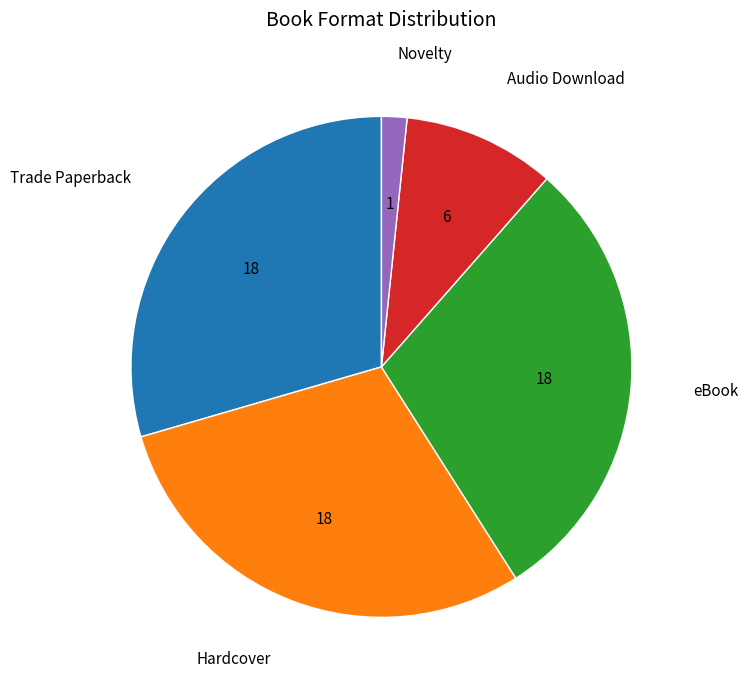

Count the number of slices in the pie.

5